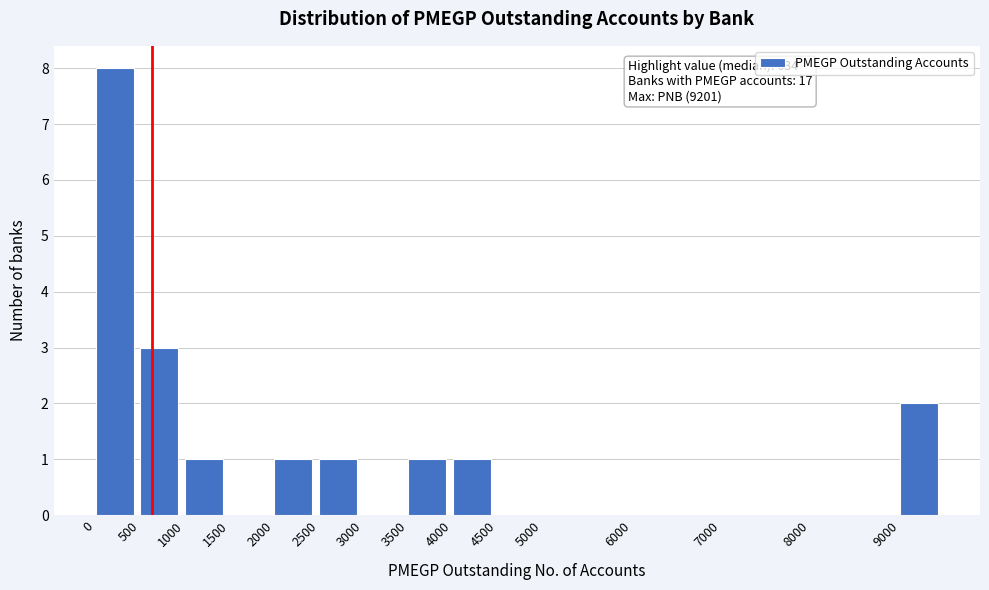

Over which range of the x-axis is the bar tallest?

0 to 500